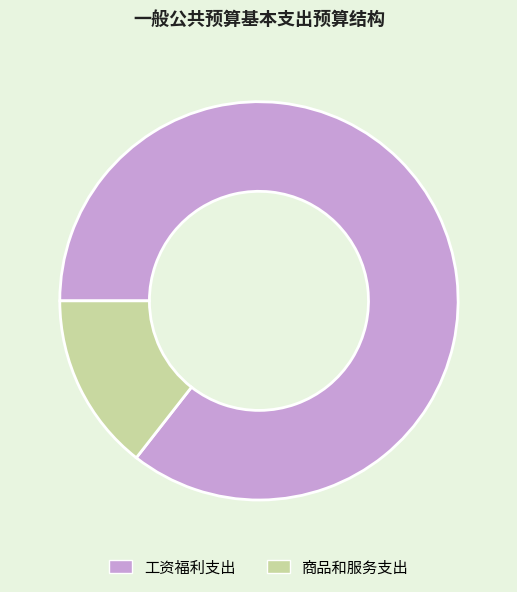

Does 商品和服务支出 account for over 50% of the chart?

No